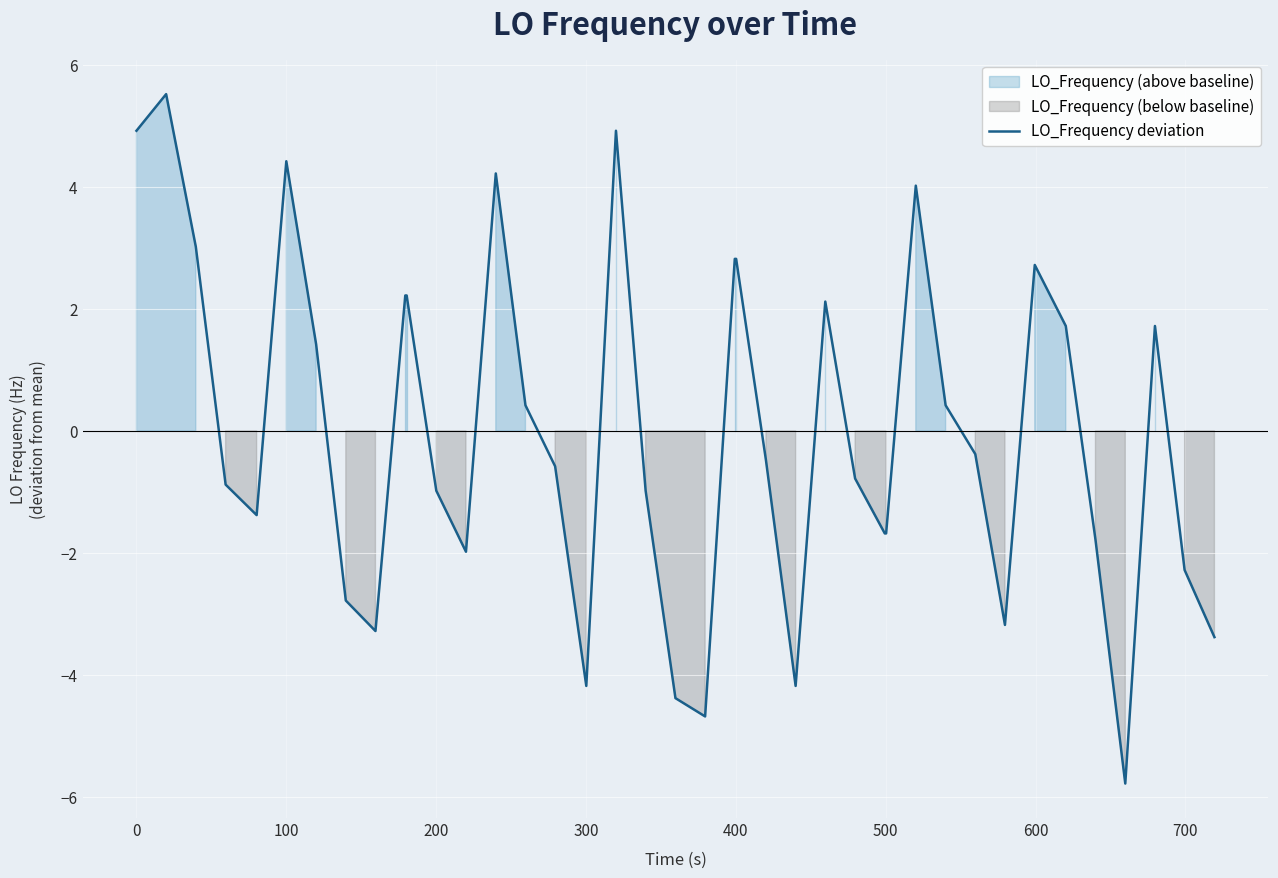

True or false: LO_Frequency deviation has a value of 4.9 at 0.

True